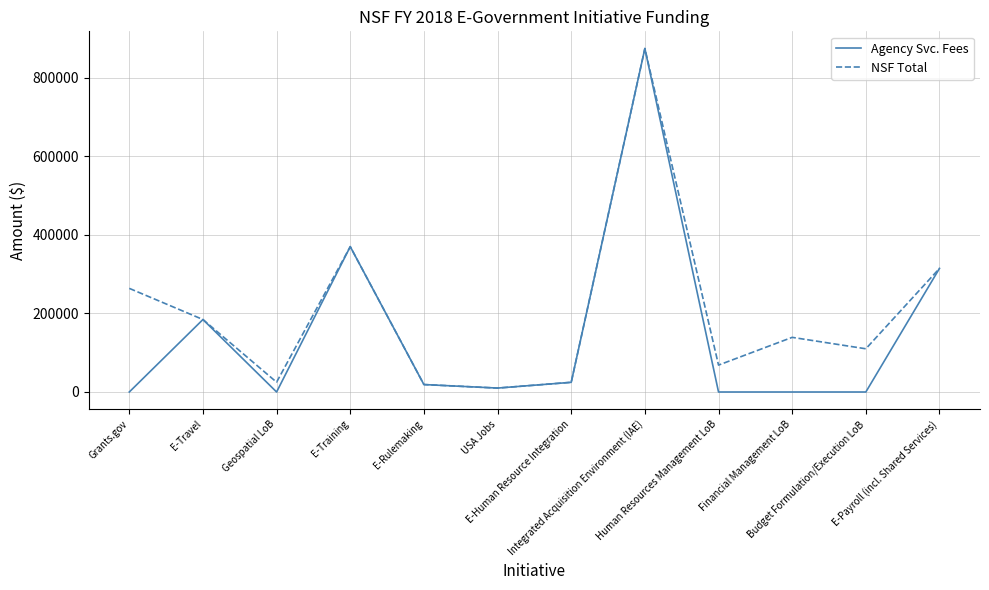

Is the value of NSF Total at Geospatial LoB greater than the value of Agency Svc. Fees at E-Training?

No